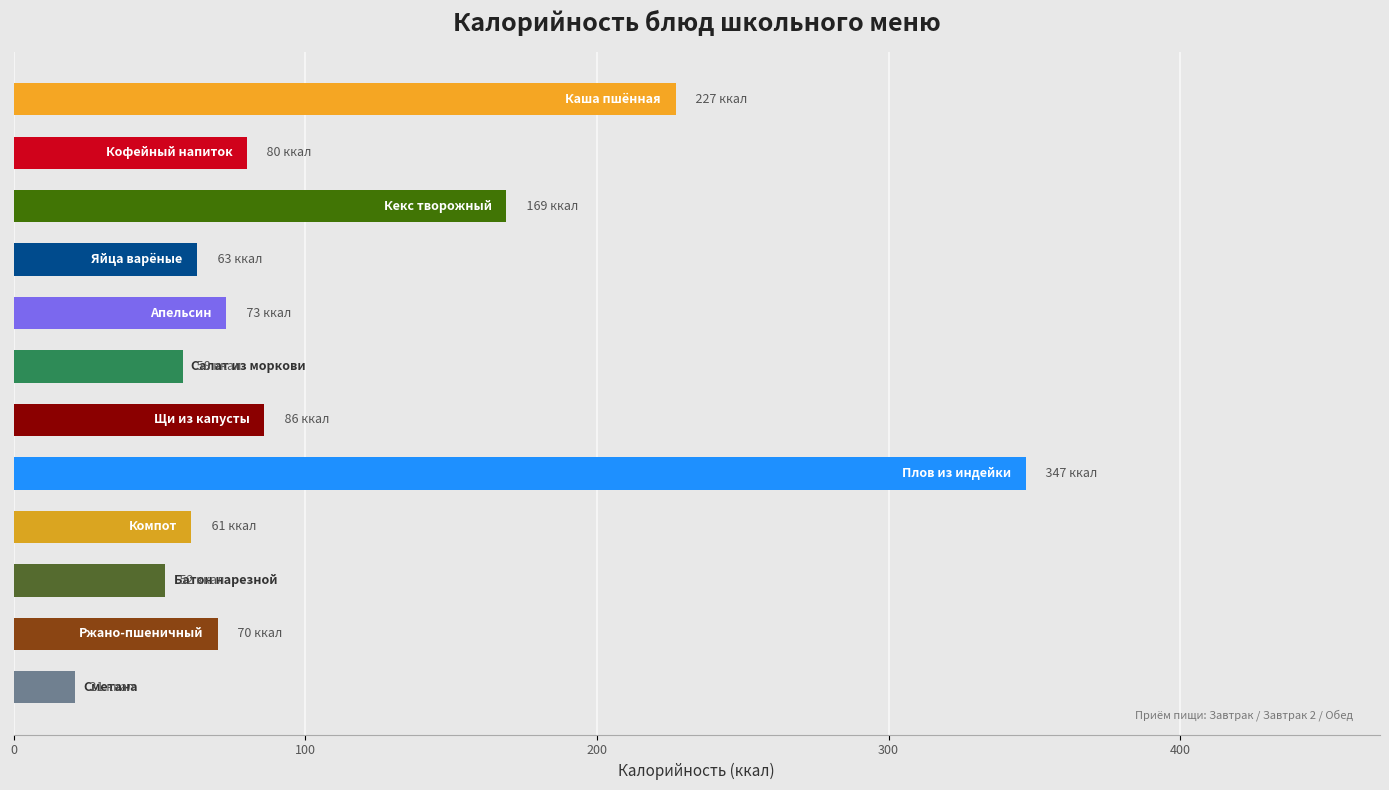

What is the difference between the second highest and second lowest values?

175